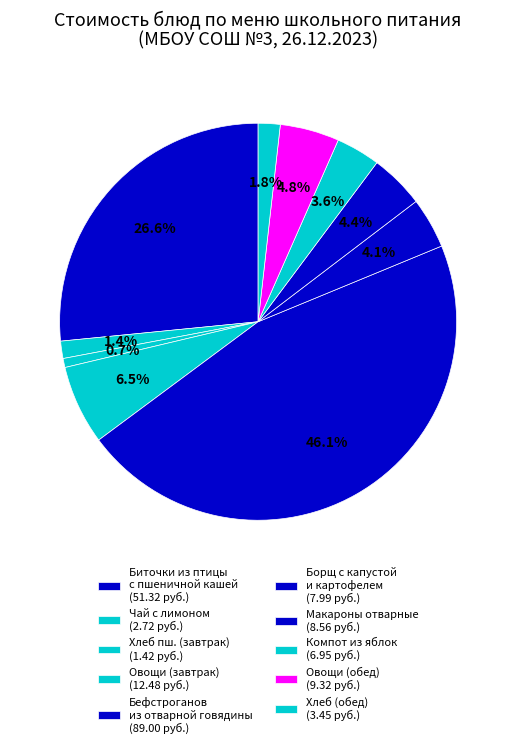

How many segments does this pie chart have?

10